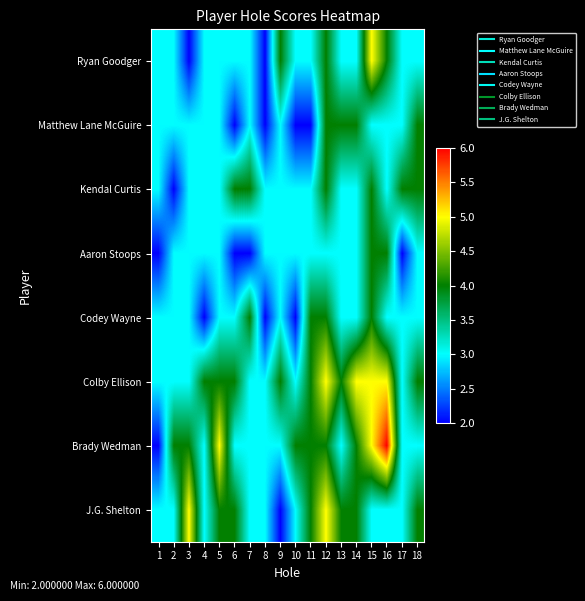

Which has a higher value, 14 or 1?

14